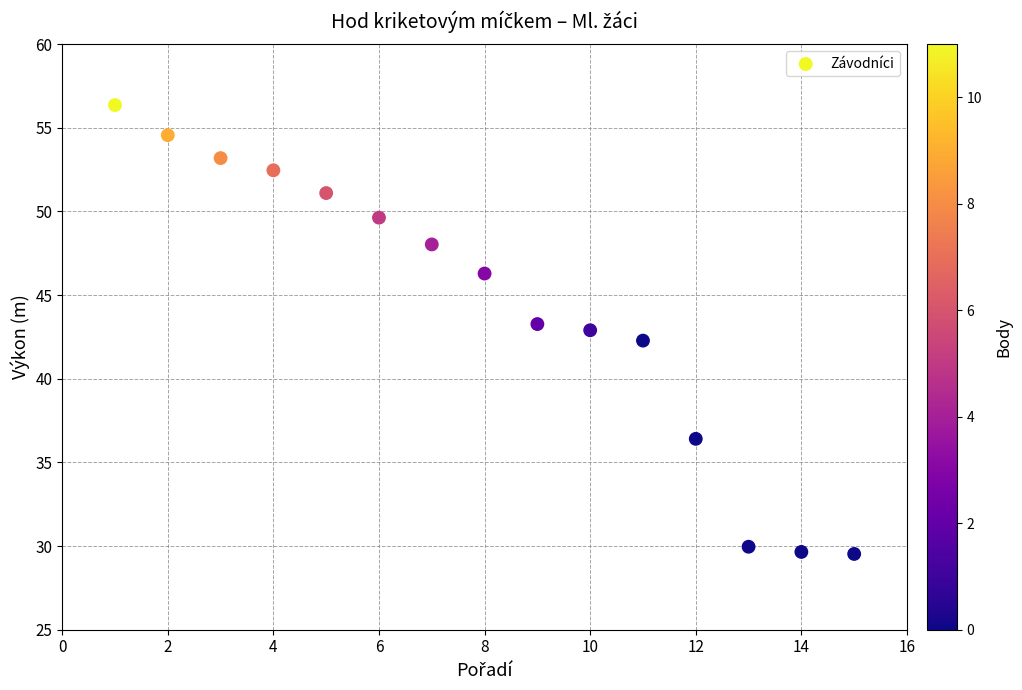

What is the range of Y values (max minus min)?

26.8